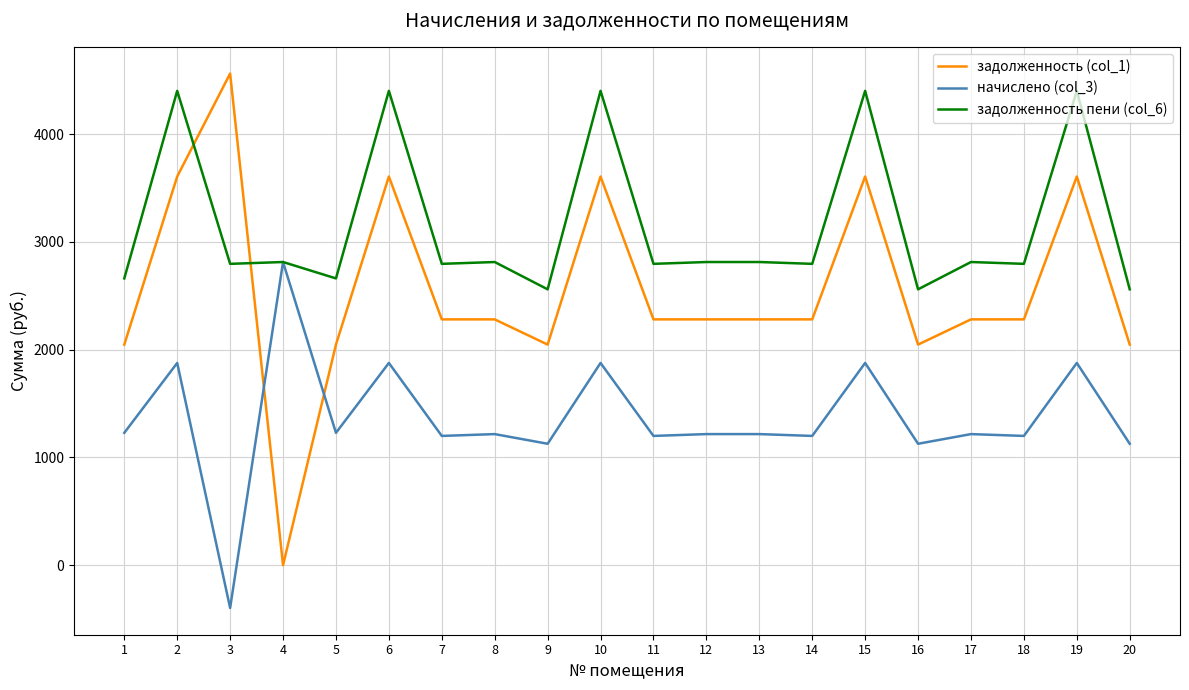

Which series has the widest spread of values?

задолженность (col_1)